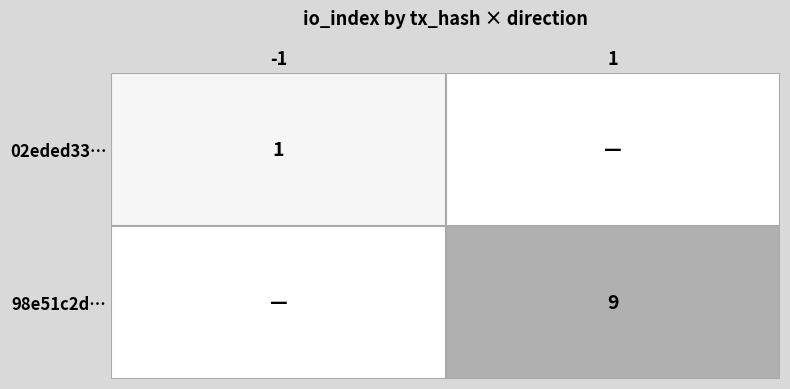

Is the value of 98e51c2d… at 1 greater than the value of 02eded33… at -1?

Yes